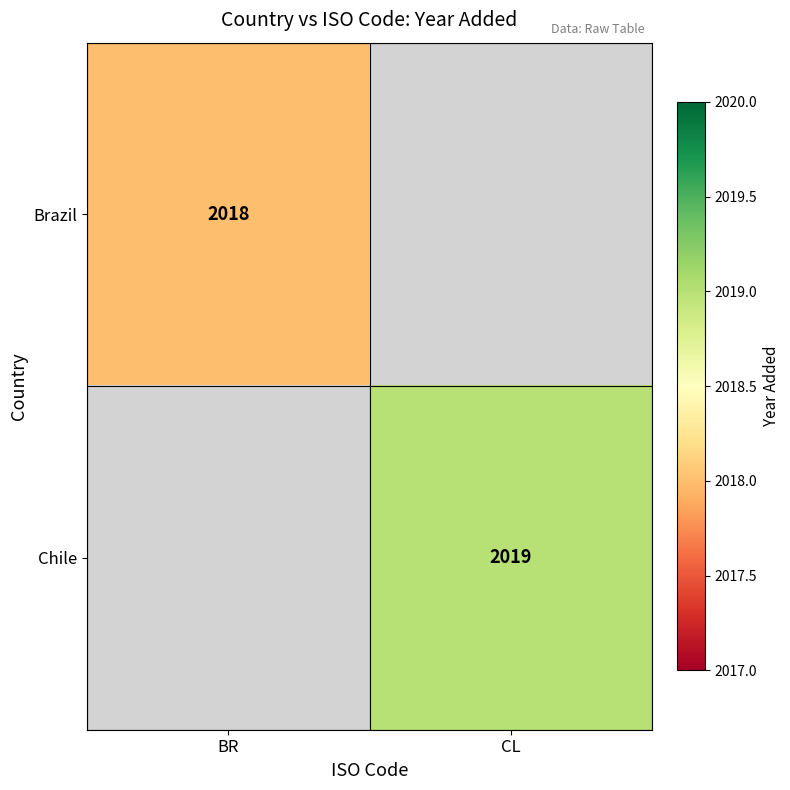

At which category does the chart reach its peak across all series?

CL